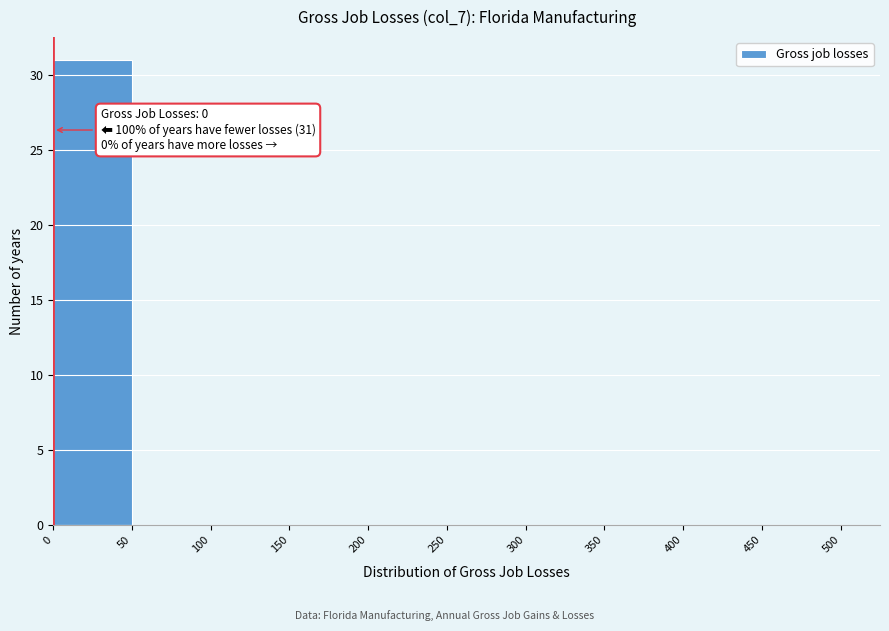

Which range on the x-axis has the tallest bar?

0 to 50